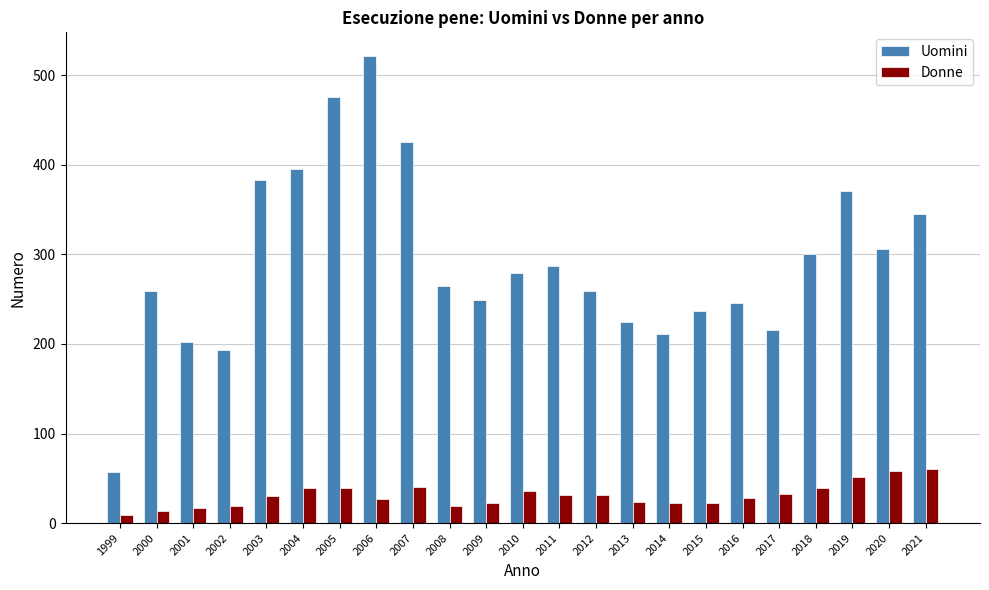

What is the average value of the Uomini series?

292